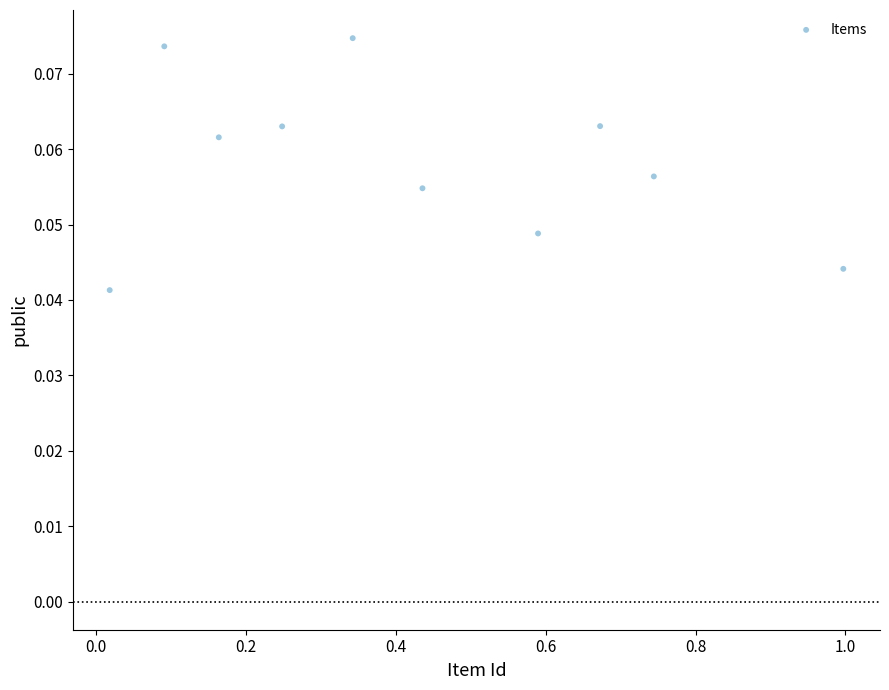

What is the average X value?

0.4